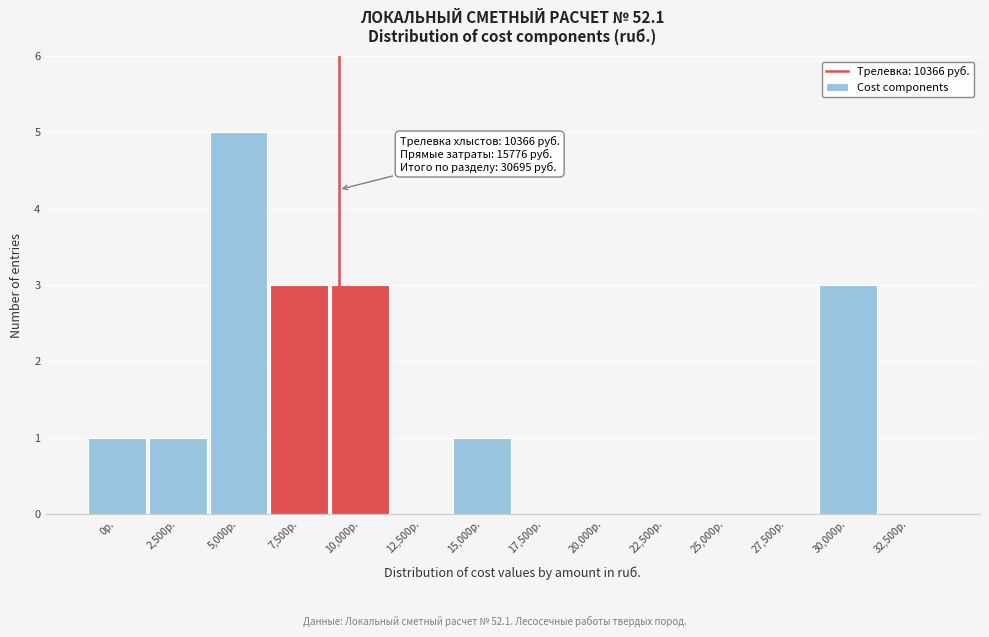

Reading left to right, what are all the values shown in this chart?

0р.=1	2,500р.=1	5,000р.=5	7,500р.=3	10,000р.=3	12,500р.=0	15,000р.=1	17,500р.=0	20,000р.=0	22,500р.=0	25,000р.=0	27,500р.=0	30,000р.=3	32,500р.=0